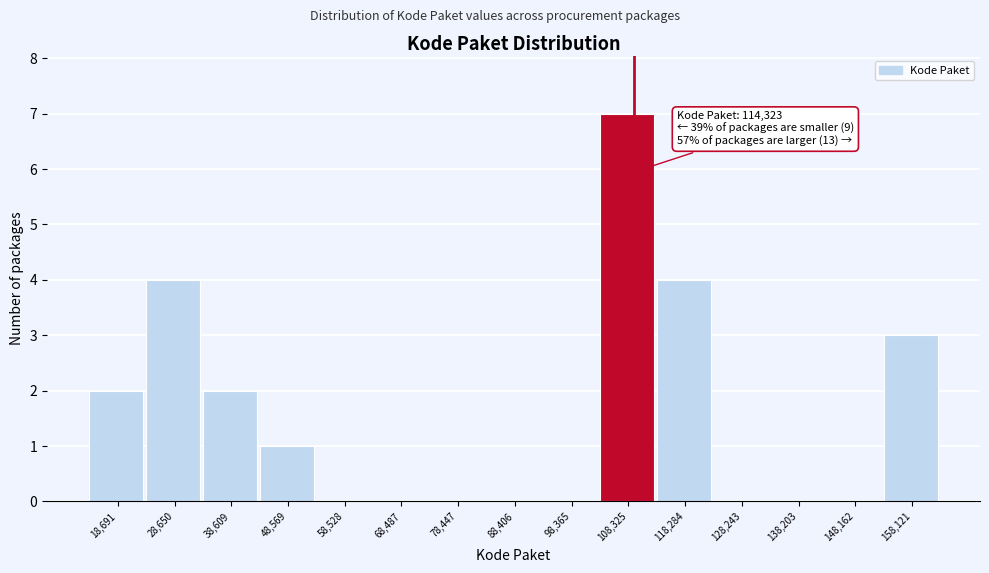

Reading left to right, list all the values displayed in this chart.

18,691=2	28,650=4	38,609=2	48,569=1	58,528=0	68,487=0	78,447=0	88,406=0	98,365=0	108,325=7	118,284=4	128,243=0	138,203=0	148,162=0	158,121=3